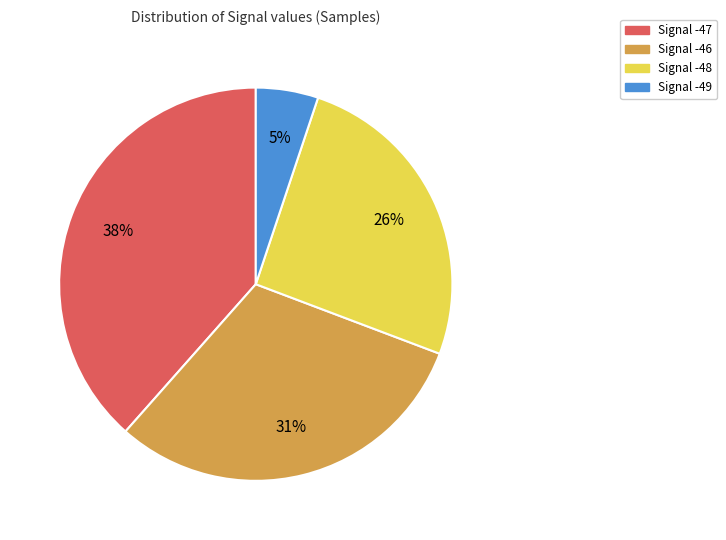

Rank the categories by value from highest to lowest.

Signal -47, Signal -46, Signal -48, Signal -49